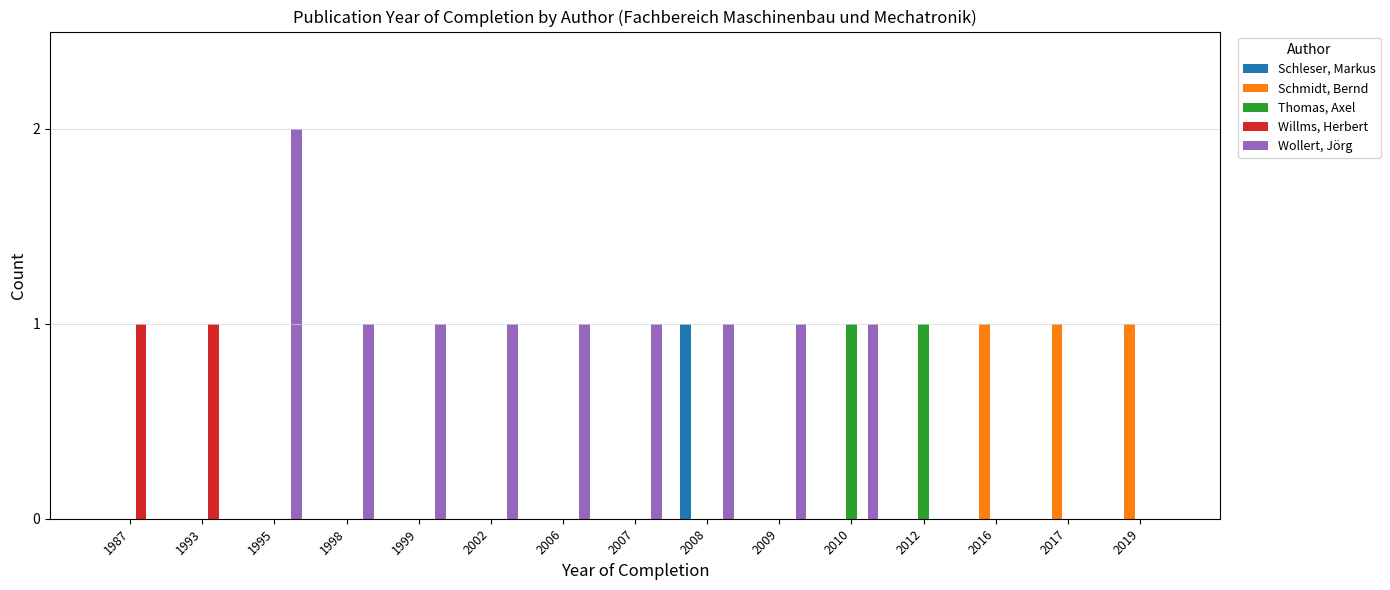

The Willms, Herbert series shows 0 at 2009. True or false?

True